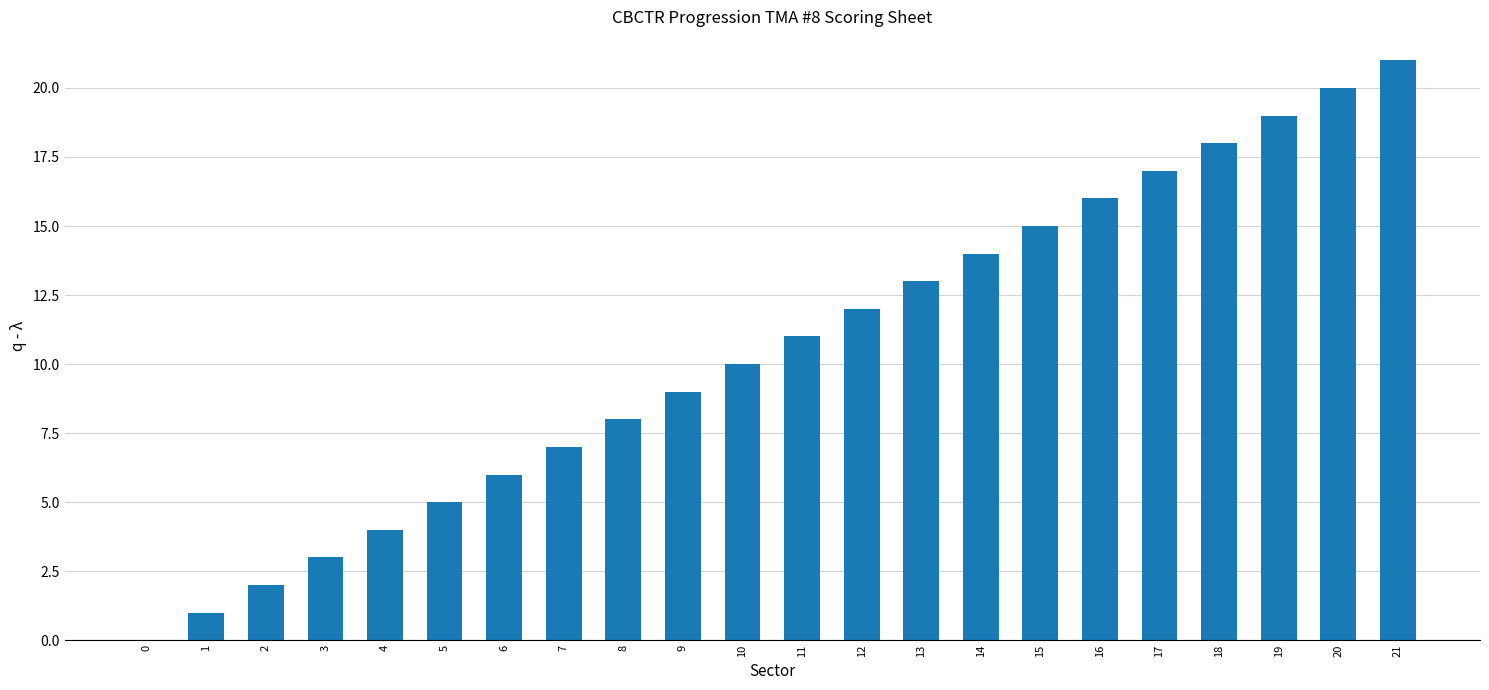

How many positive values are there?

21